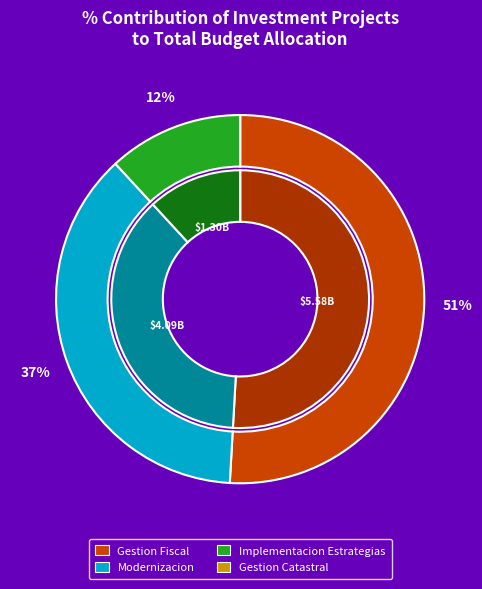

What percentage is the IMPLEMENTACION DE ESTRATEGIAS DE FORTALECIMIENTO slice, to the nearest percent?

12%